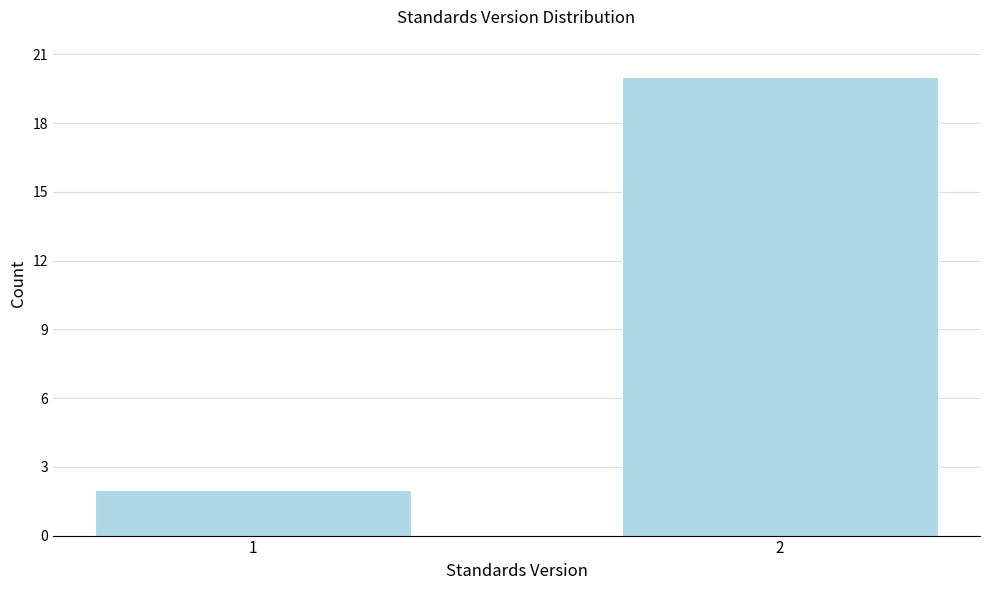

Reading right to left, transcribe all the data shown in this chart.

20	2